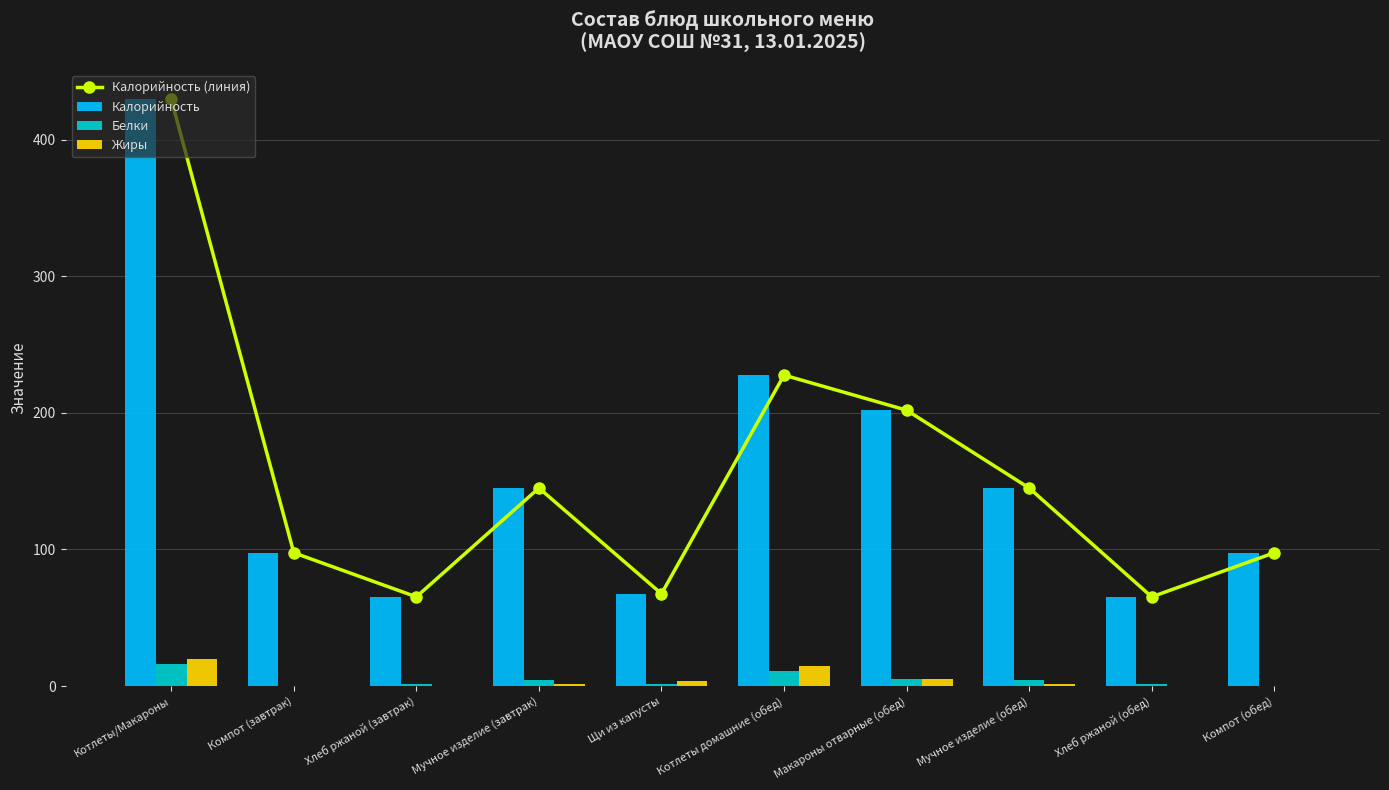

The Калорийность (линия) series shows 97.6 at Компот (завтрак). True or false?

True